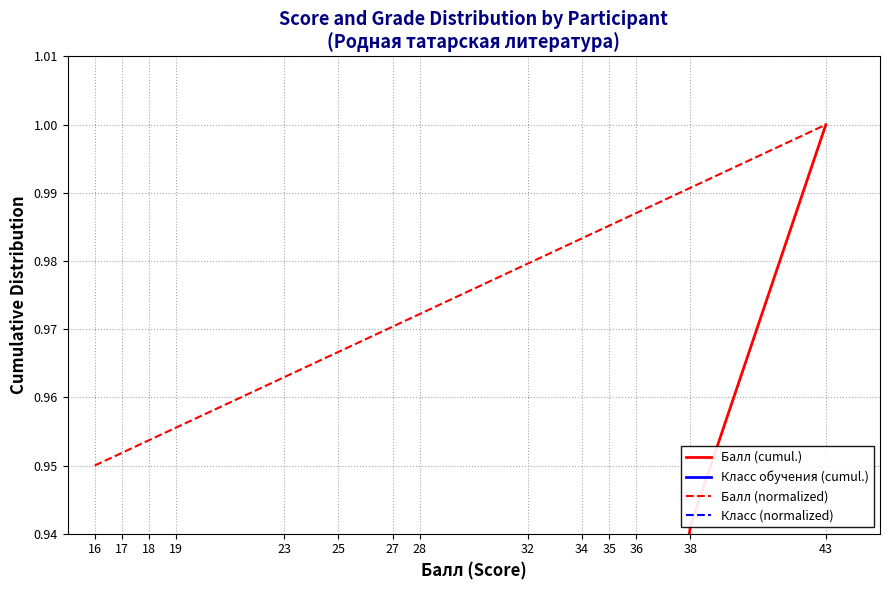

What is the difference between the maximum and minimum values in the Класс (normalized) series?

0.1